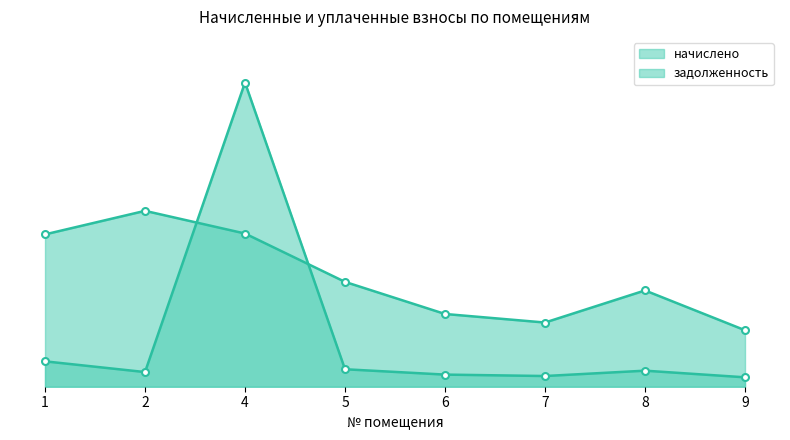

Which category has the highest value in the задолженность series?

4